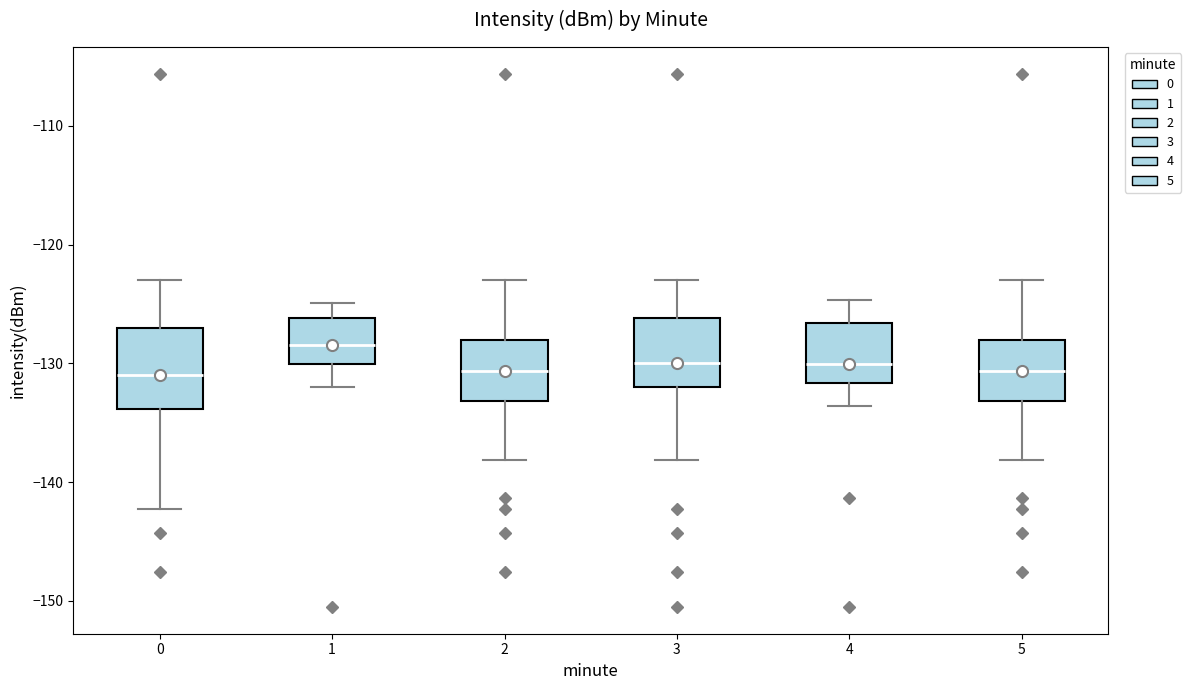

Where is the upper edge of the box at x = 0 on the y-axis? The values are not printed on the chart, so give them approximately, as read against the axis.

-127